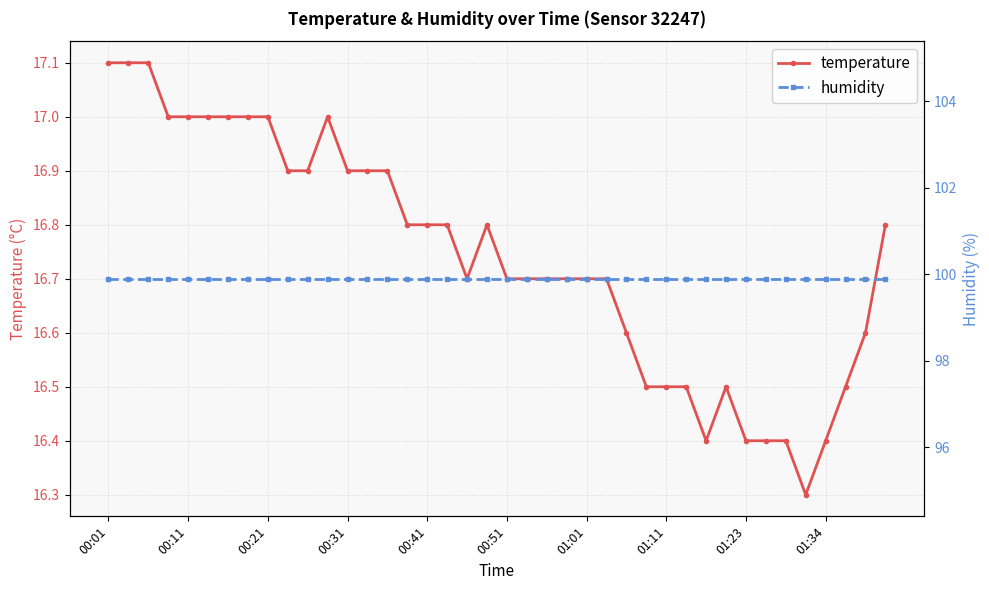

How many lines are shown in the chart?

2